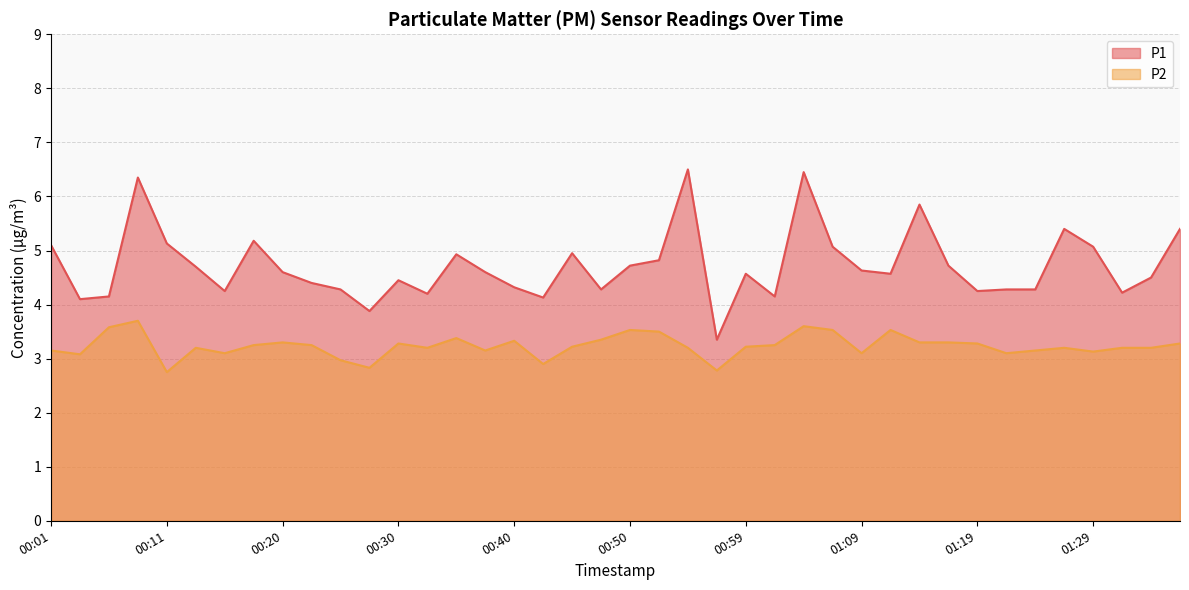

What are all the series names shown in the legend?

P1, P2